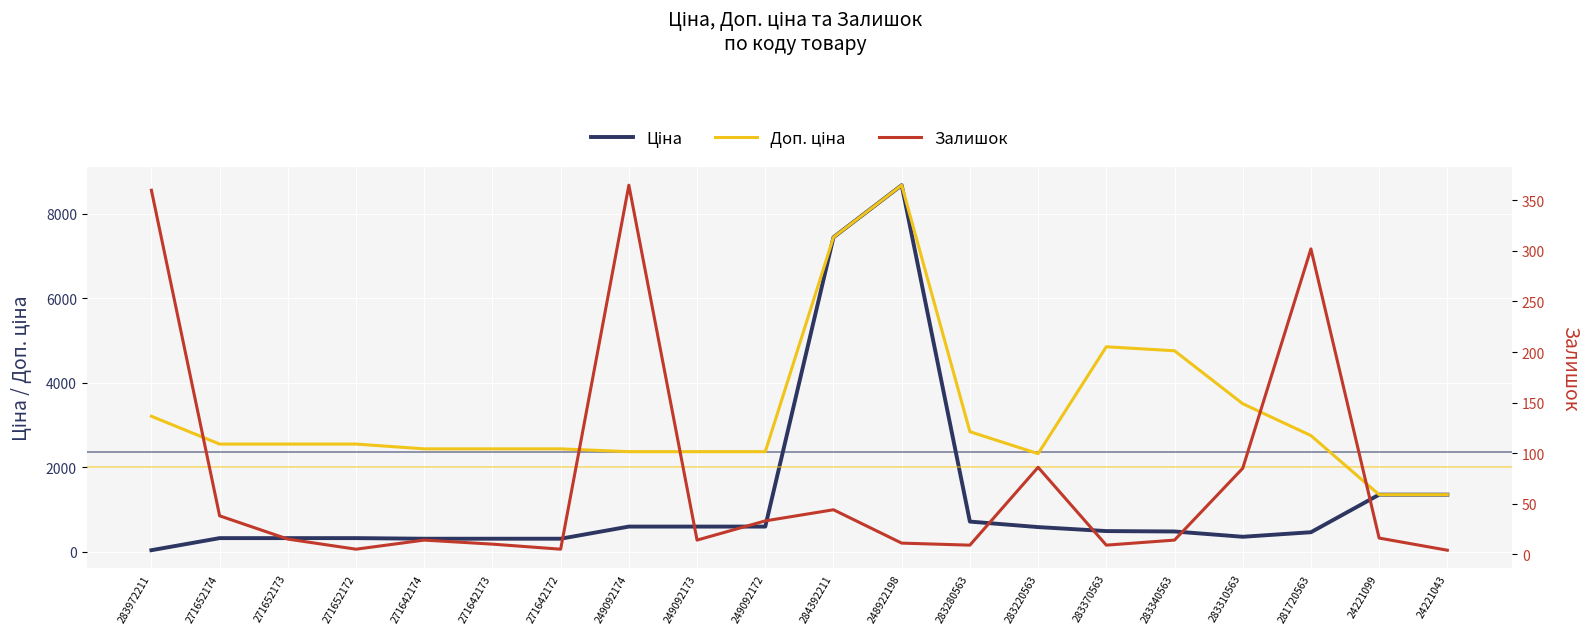

List the series in order of their overall mean, lowest first.

Залишок, Ціна, Доп. ціна